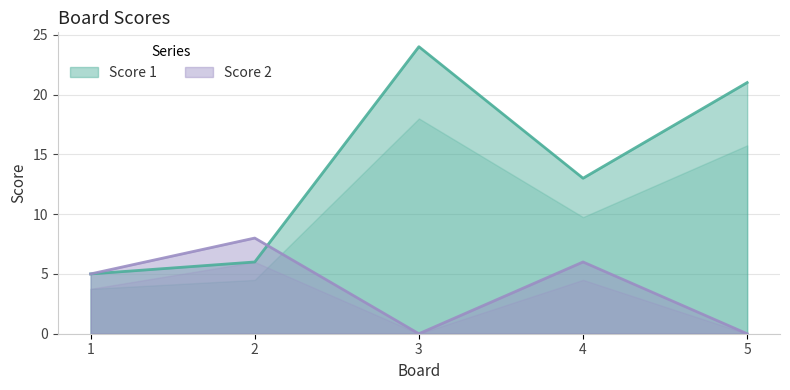

At which category does Score 2 reach its first local valley?

3